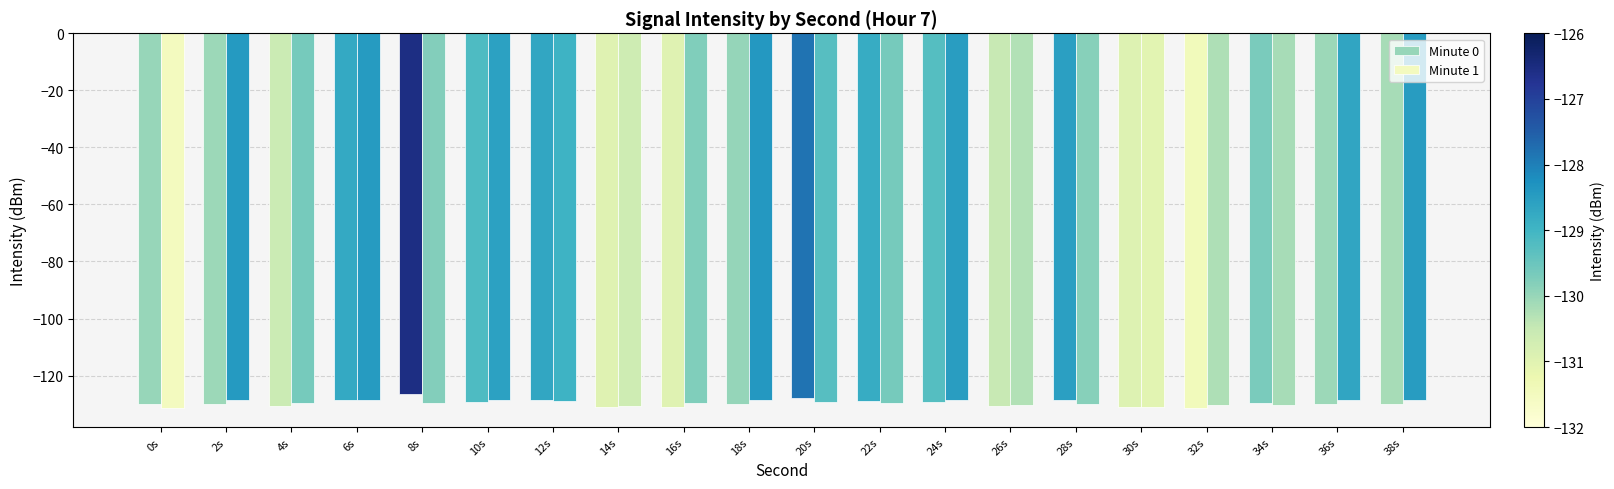

Which category has the lowest value across all series?

0s